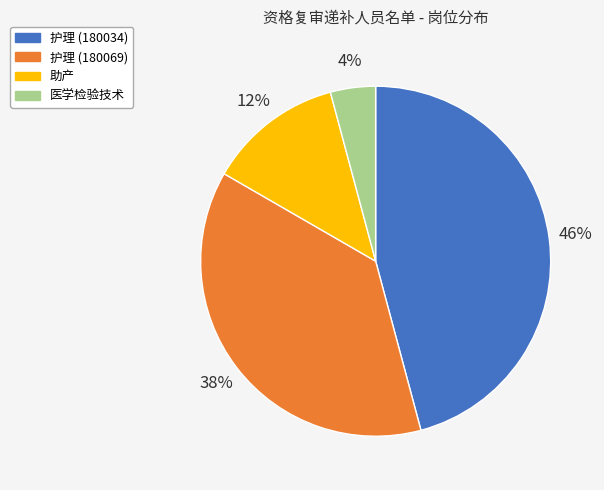

Does 助产 represent more than half of the total?

No